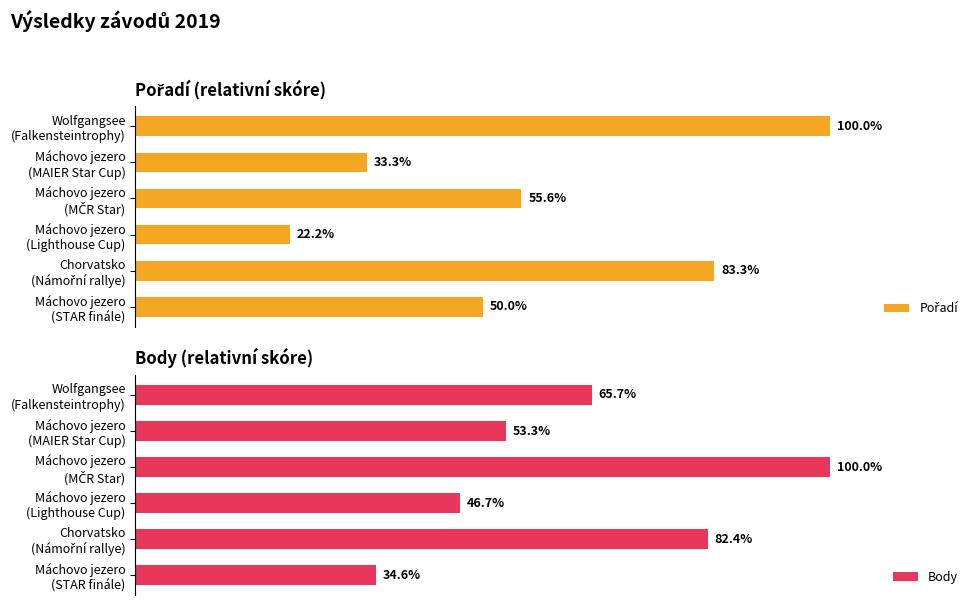

Where is Body nearest to the value 67?

Wolfgangsee
(Falkensteintrophy)